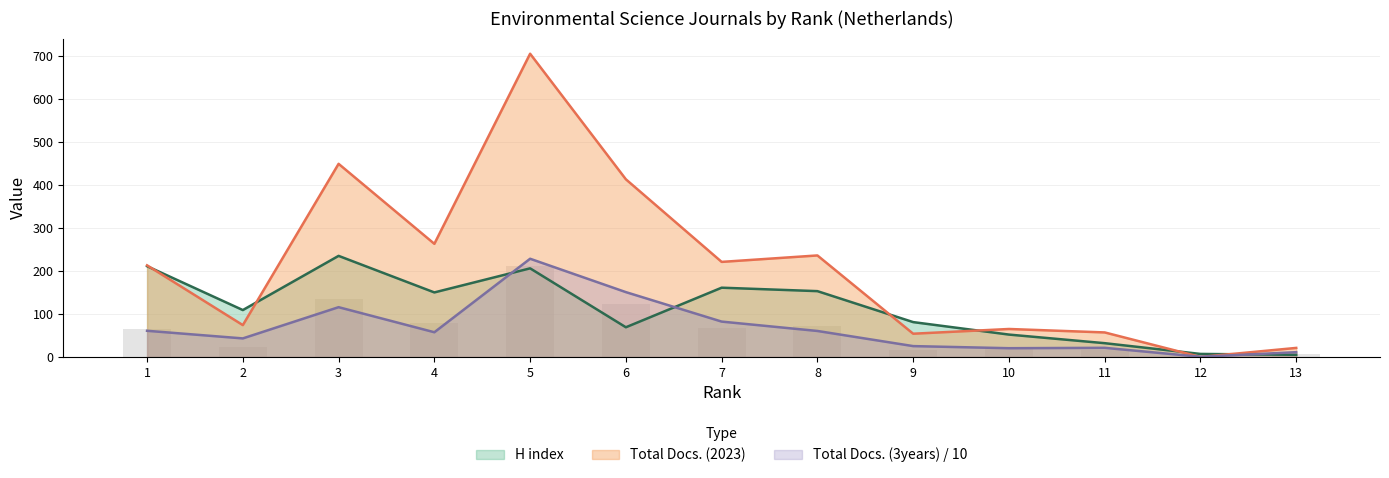

What is the difference between the Total Docs. (2023) values at 10 and 6?

348.0